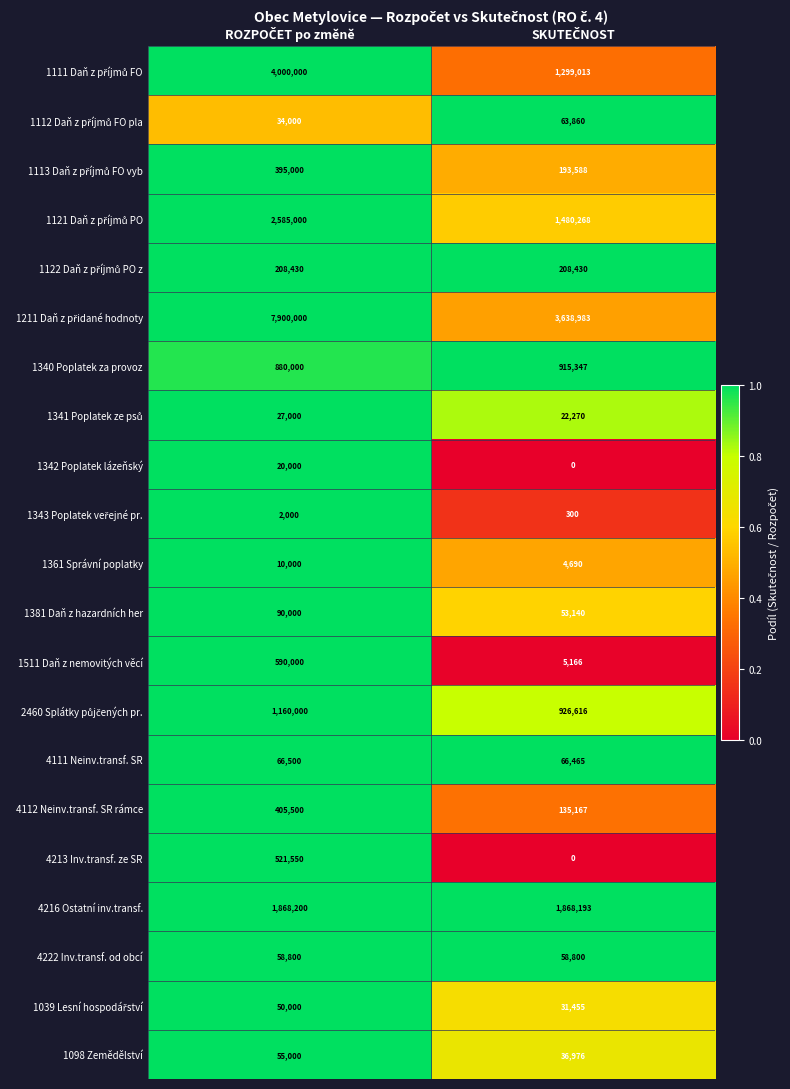

What is the greatest value displayed?

7900000